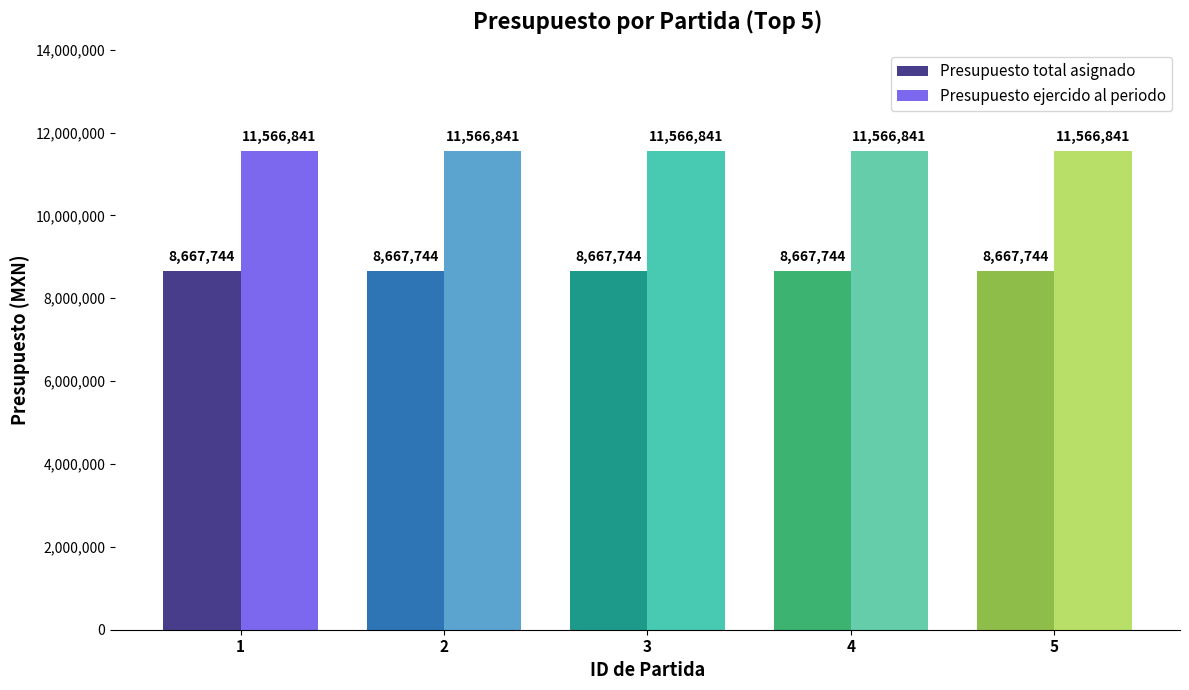

What is the spread (max minus min) of values at 1?

2899097